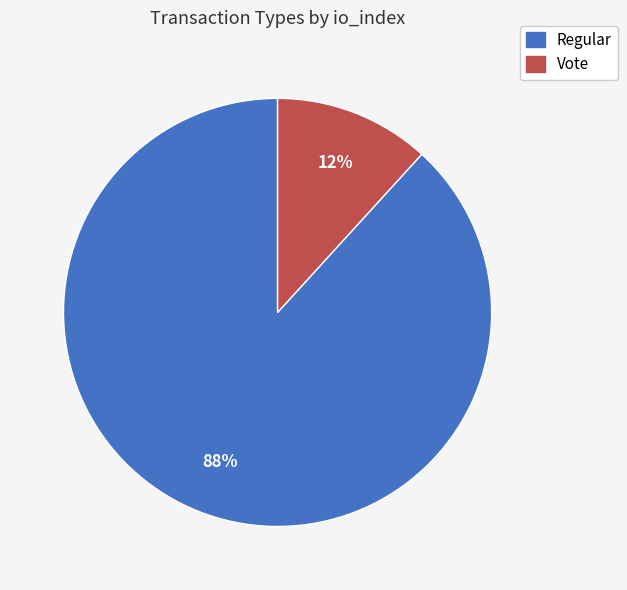

Does any single category account for the majority?

Yes